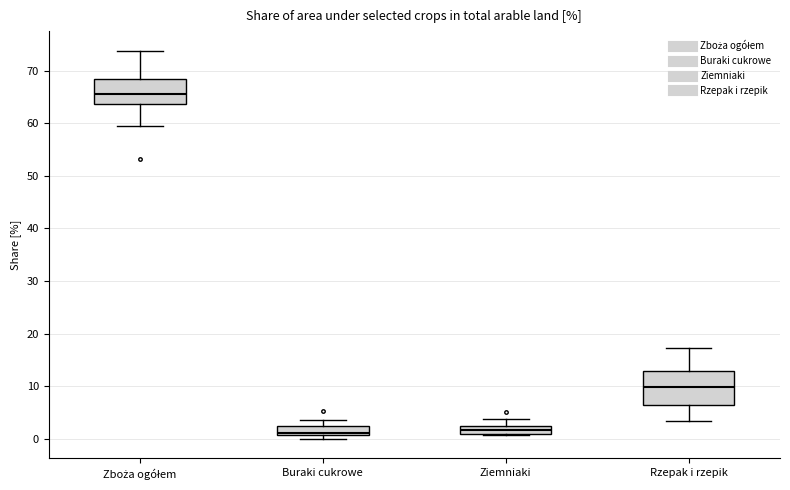

Where is the lower edge of the box for Buraki cukrowe on the y-axis? The values are not printed on the chart, so give them approximately, as read against the axis.

1